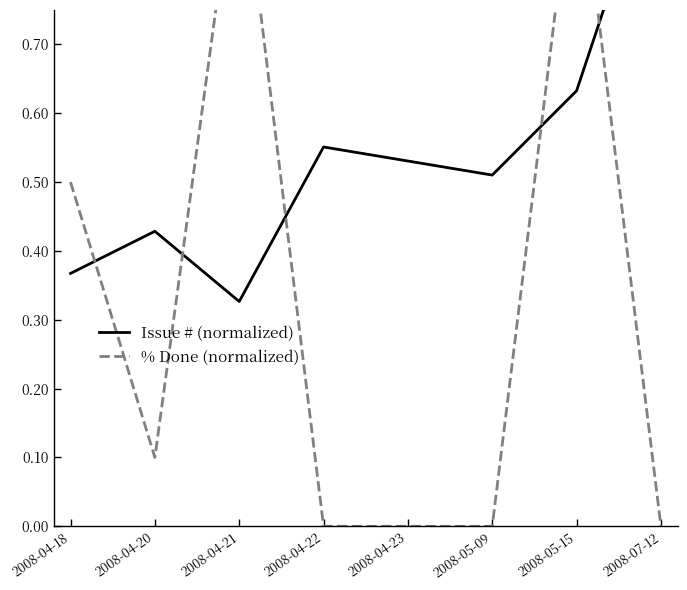

True or false: Issue # (normalized) has more than 0 interior local peaks.

True